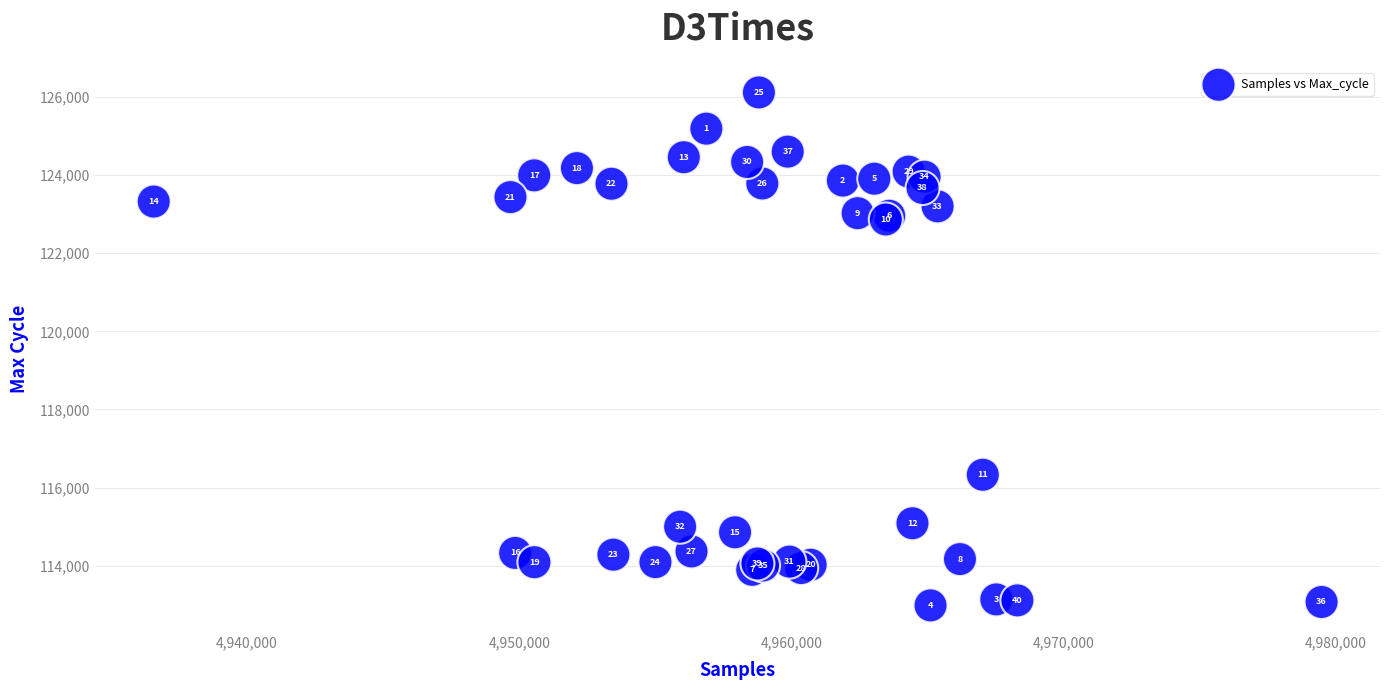

What Y value in the scatter plot is closest to 119550?

116329